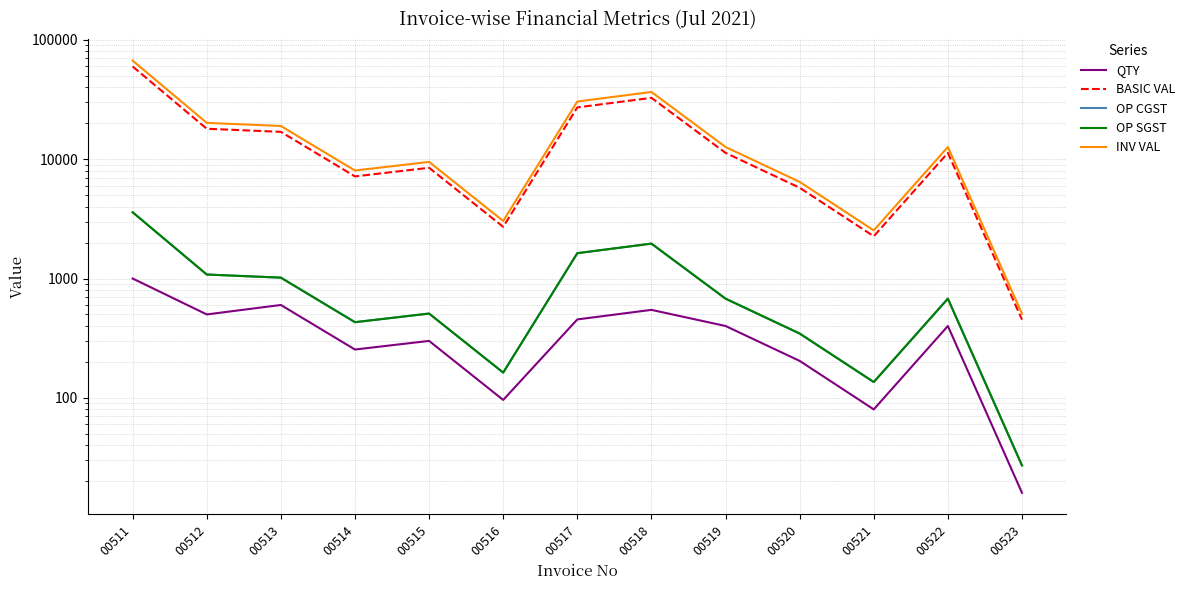

Between 00512 and 00513, which series saw the biggest shift?

INV VAL